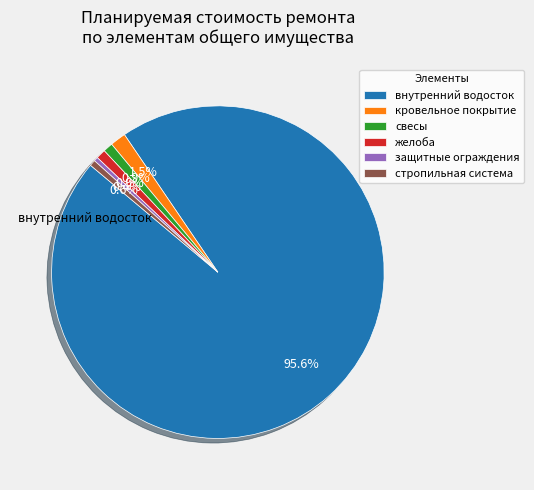

Which slice represents more than half of the pie?

внутренний водосток